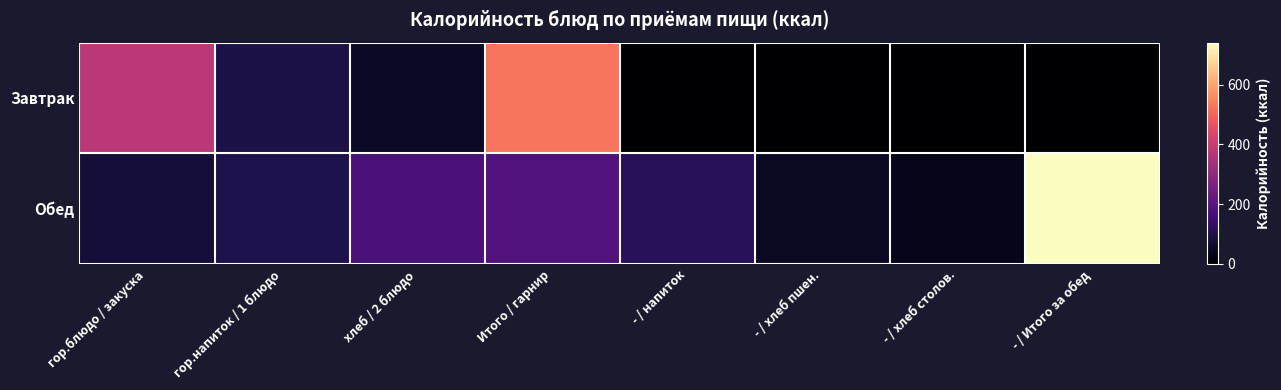

What is the spread (max minus min) of values at - / напиток?

113.8